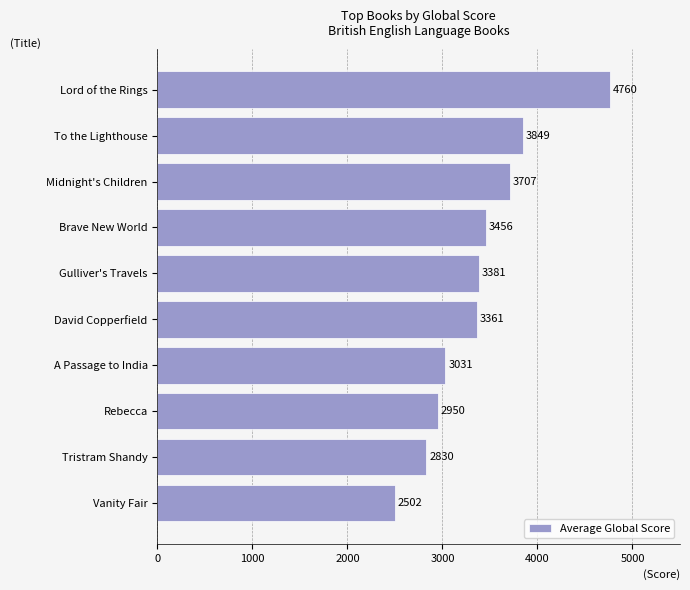

What is the ratio of the value at Tristram Shandy to the value at Gulliver's Travels?

0.8